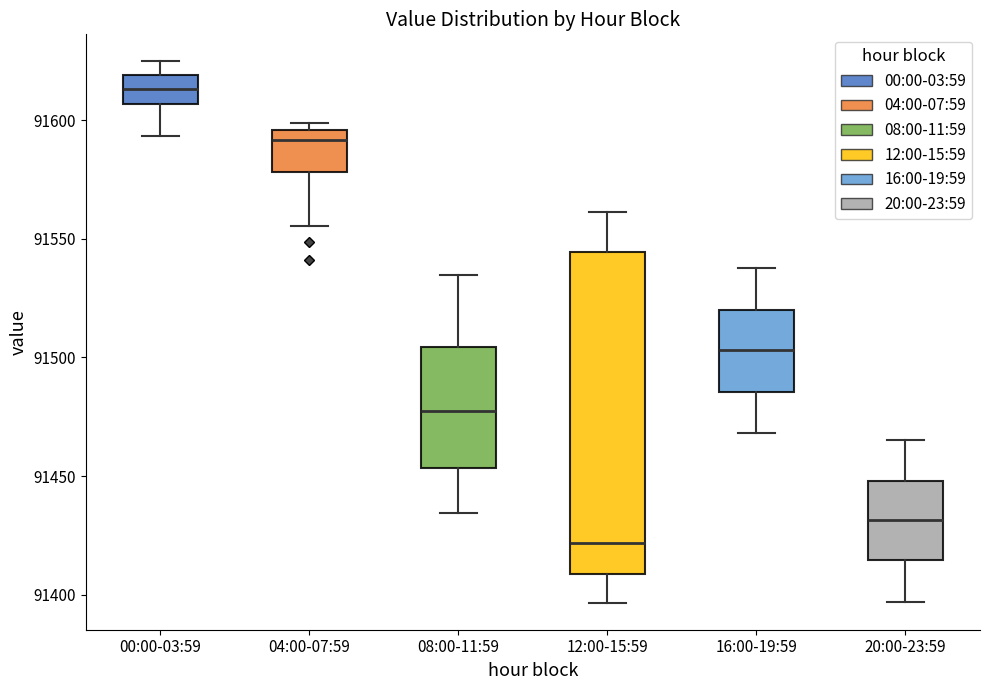

Which box's median line is the highest?

00:00-03:59